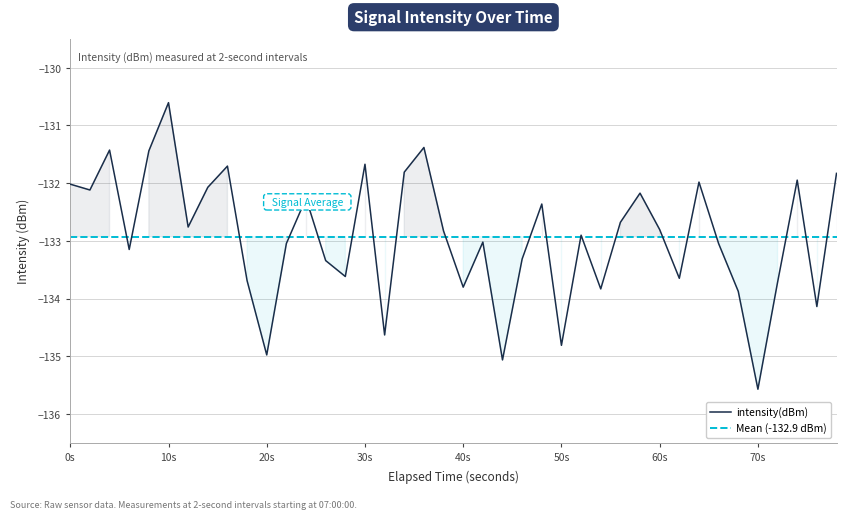

At which label does intensity(dBm) reach its minimum?

70s